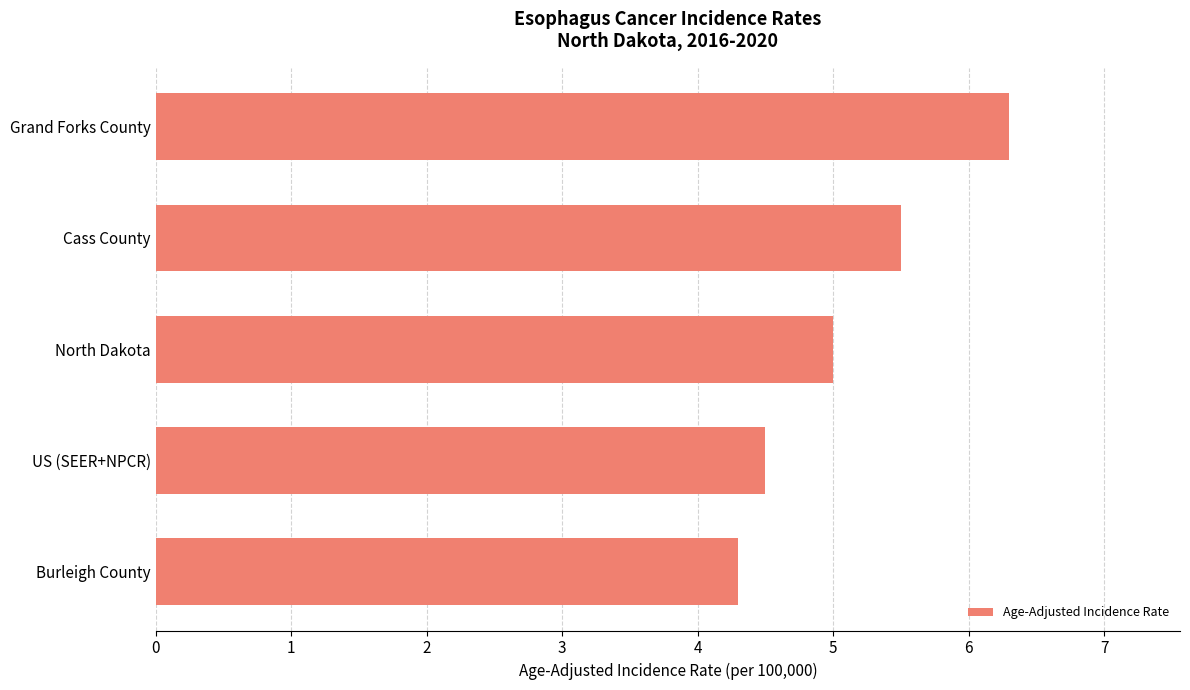

Which has a higher value, Cass County or Burleigh County?

Cass County